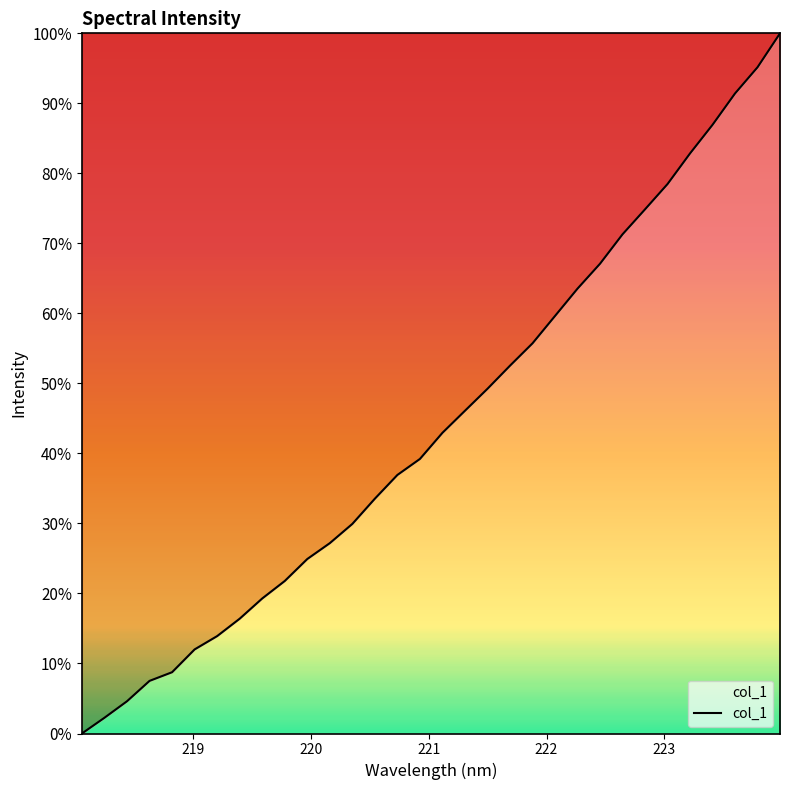

What is the difference between the maximum and minimum values?

100.0